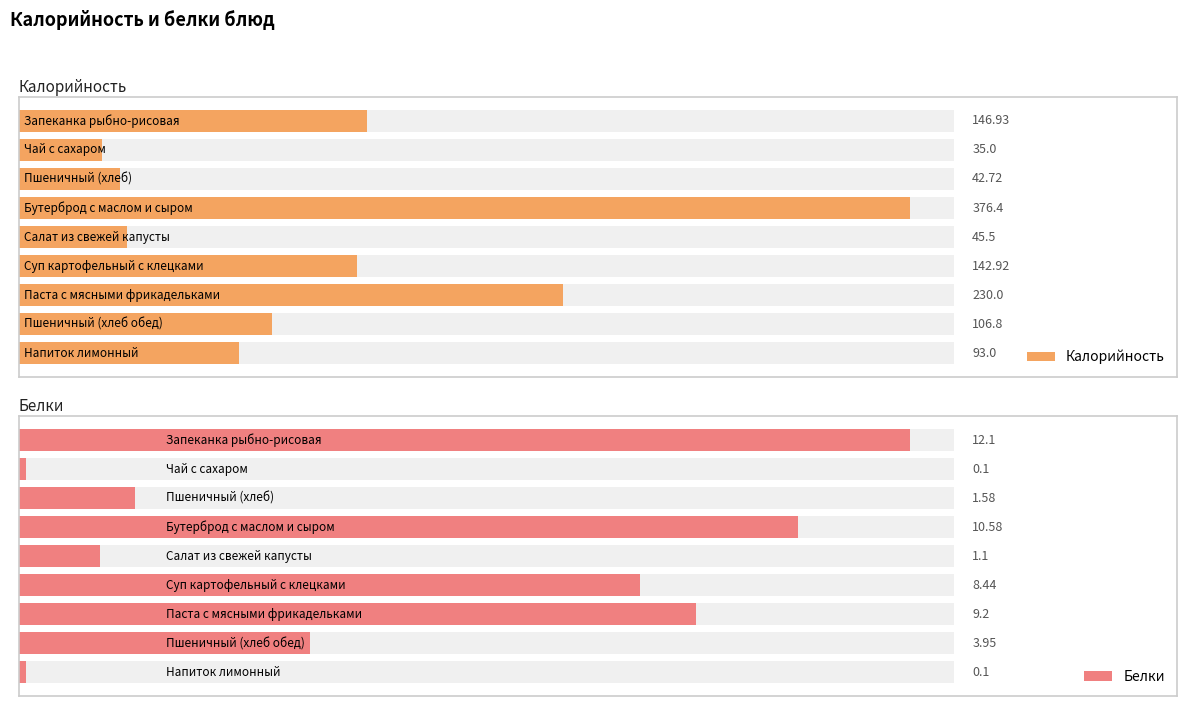

Between Пшеничный (хлеб) and Суп картофельный с клецками, which series saw the biggest shift?

Калорийность